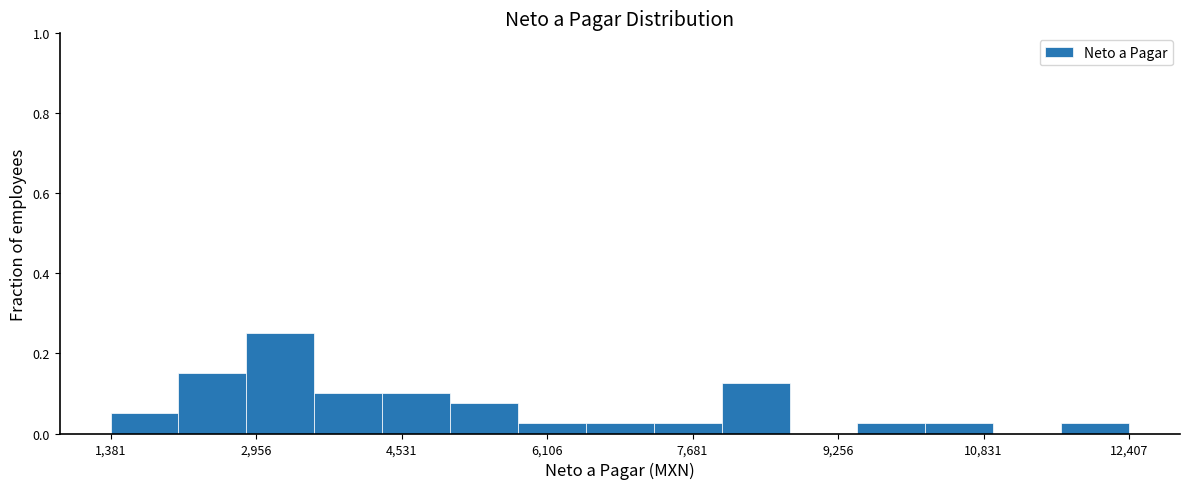

Read against the x-axis, roughly where is the centre of the tallest bar?

3200